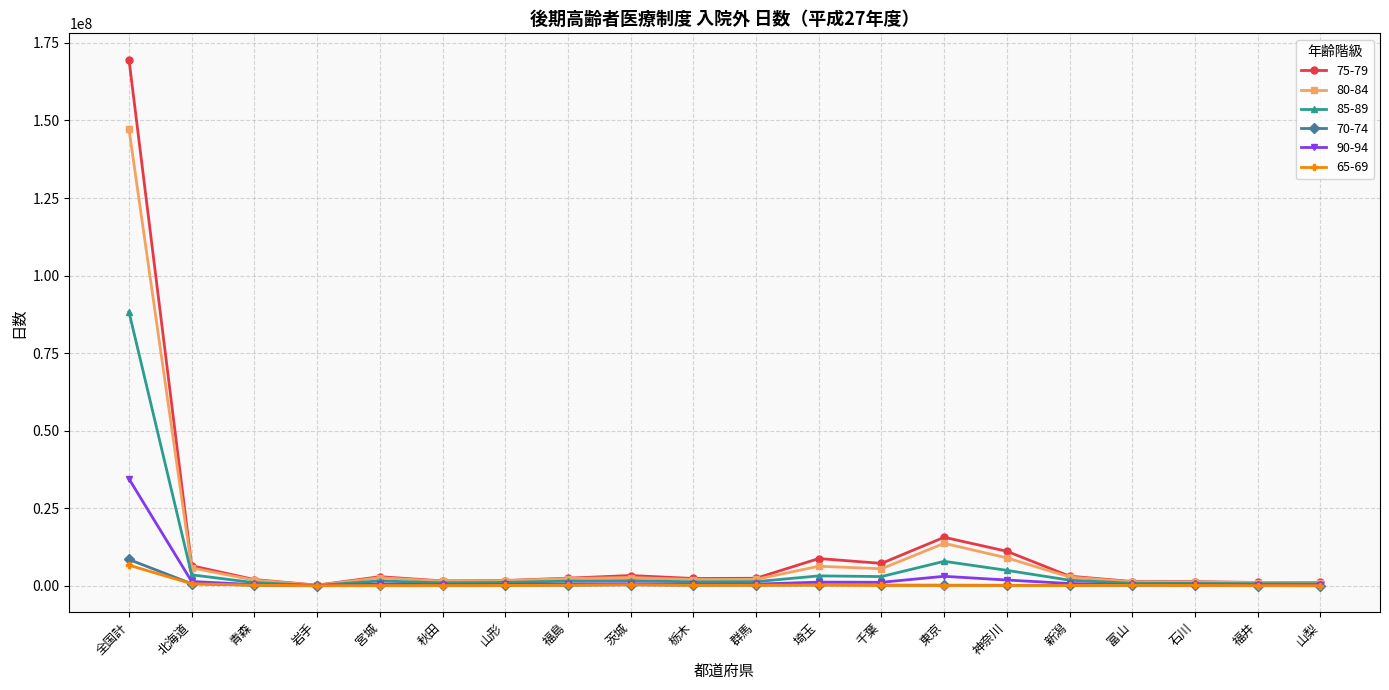

What is the difference between the maximum and minimum values in the 80-84 series?

147042060